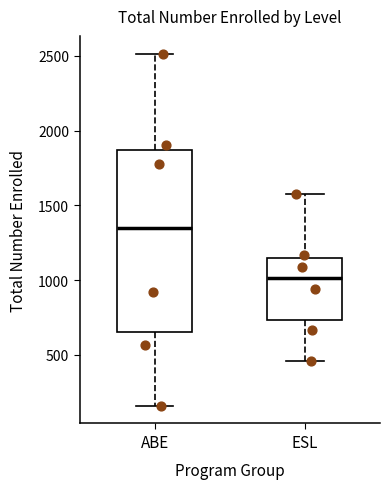

Comparing the boxes themselves (not the whiskers), which one is the tallest?

ABE